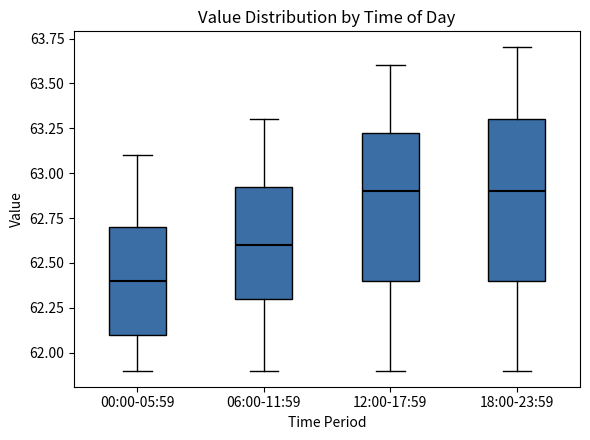

Reading left to right, transcribe this box plot: for each box, give where its median line is, the range the box spans, and where its two whiskers end, as read against the y-axis. The values are not printed on the chart, so give them approximately, as read against the axis.

00:00-05:59: median 62.40, box 62.10 to 62.70, whiskers 61.90 to 63.10
06:00-11:59: median 62.60, box 62.30 to 62.95, whiskers 61.90 to 63.30
12:00-17:59: median 62.90, box 62.40 to 63.25, whiskers 61.90 to 63.60
18:00-23:59: median 62.90, box 62.40 to 63.30, whiskers 61.90 to 63.70